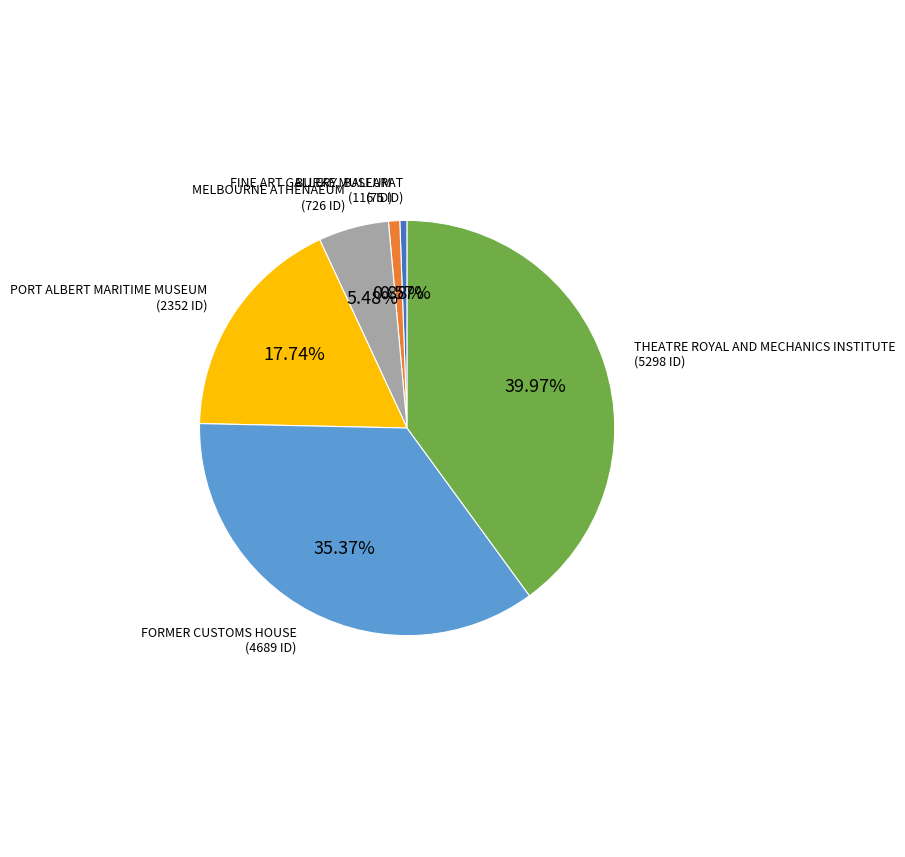

Which slice is the largest?

THEATRE ROYAL AND MECHANICS INSTITUTE